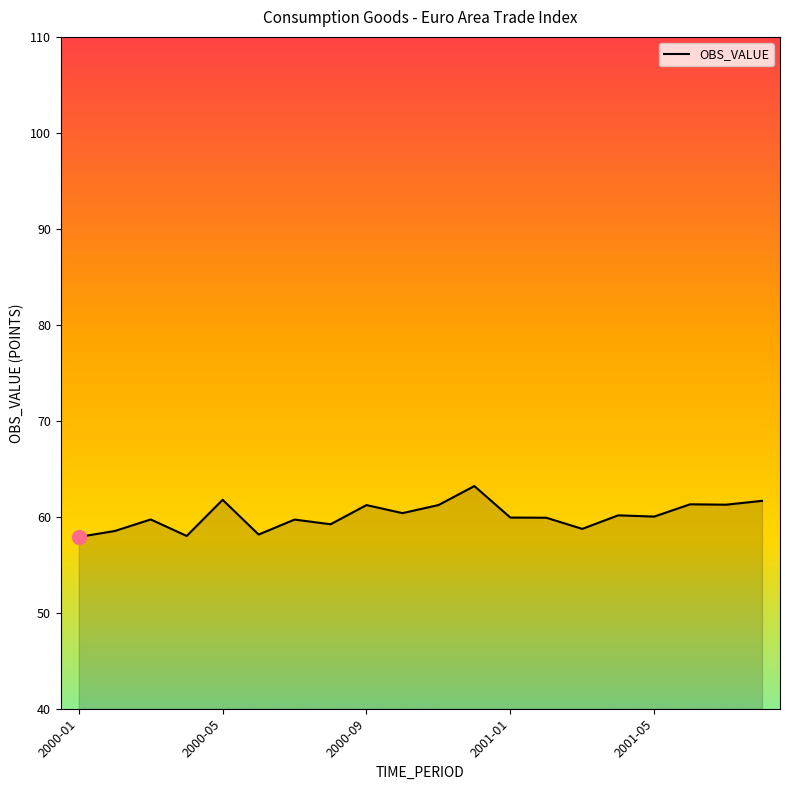

What is the minimum value shown in the chart?

57.9